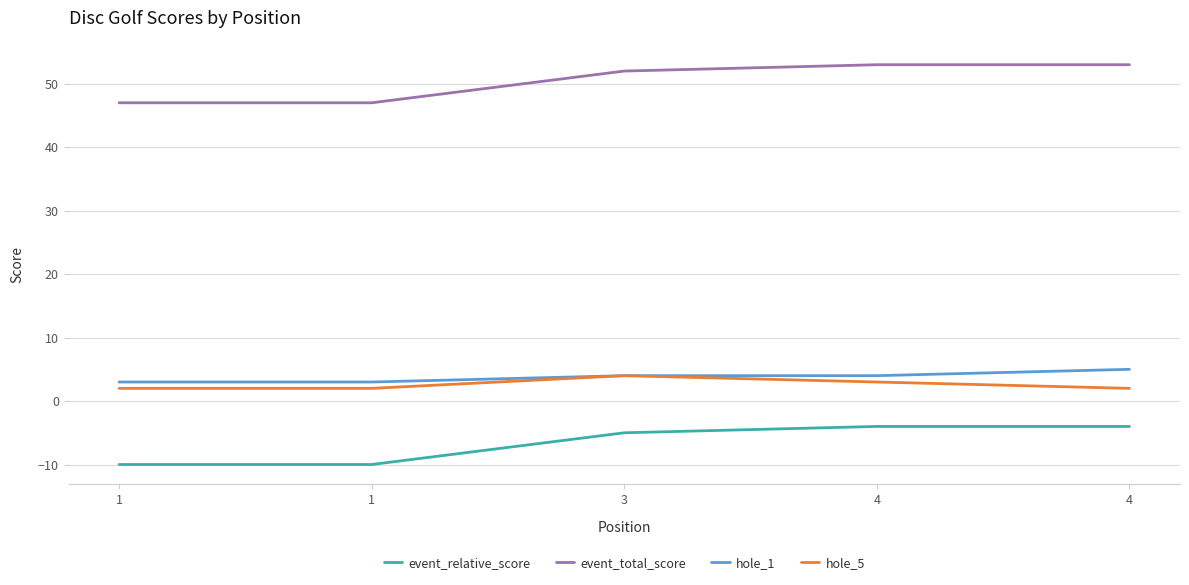

Which category has the lowest value in the hole_1 series?

1